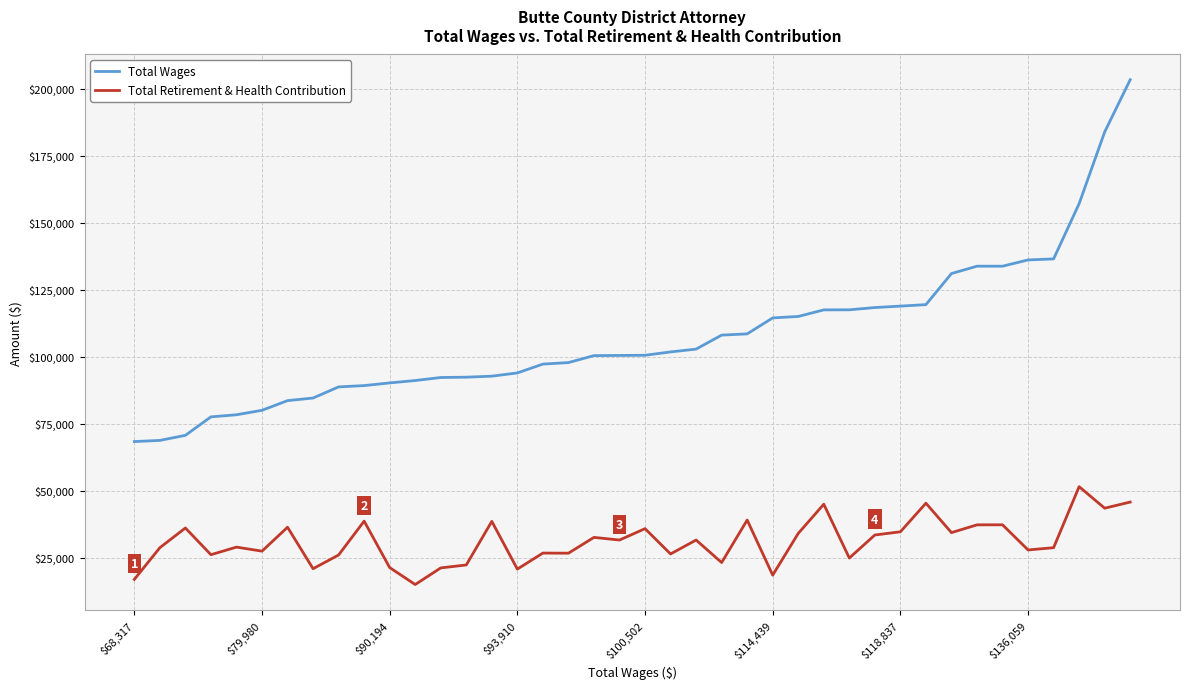

What is the difference between the second highest and minimum values in the Total Wages series?

115475